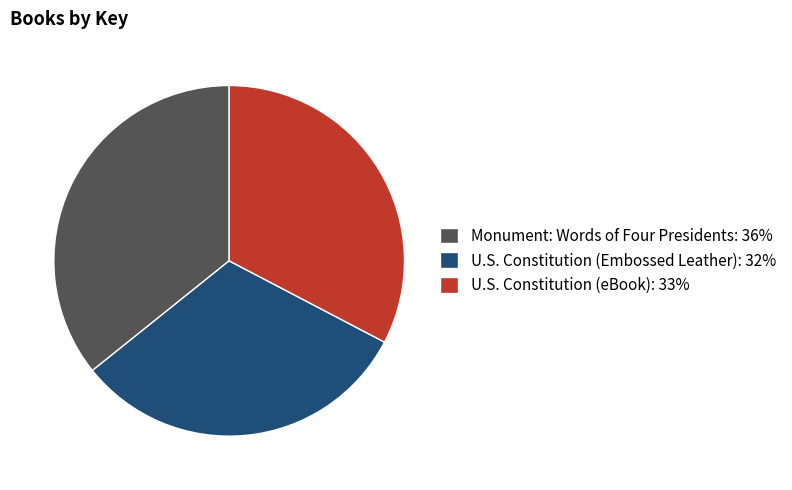

Does U.S. Constitution (eBook): 33% represent more than half of the total?

No